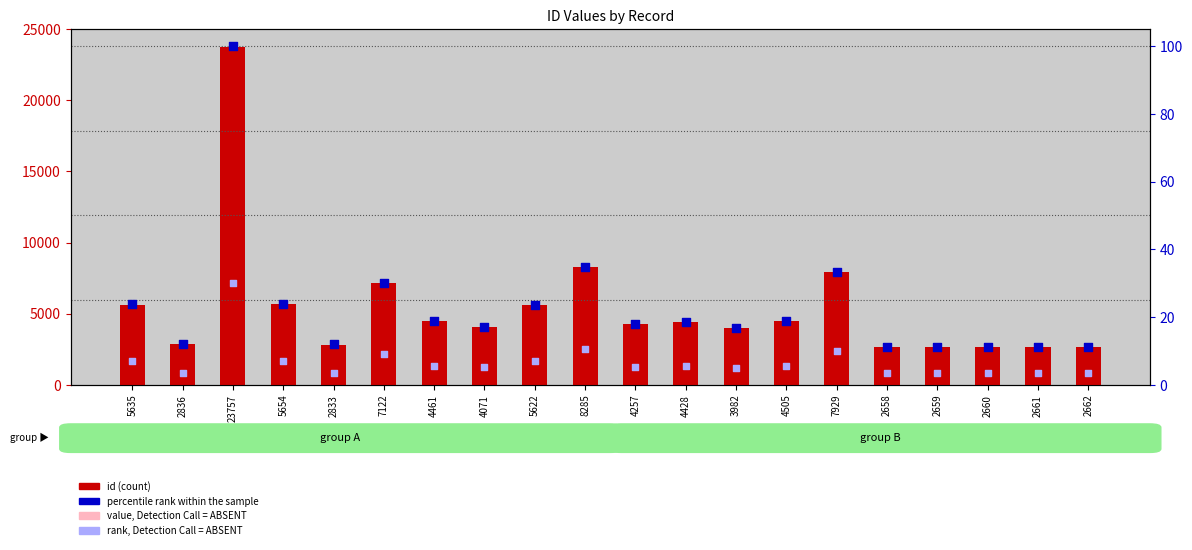

Which series reaches the minimum Y coordinate?

rank, Detection Call = ABSENT